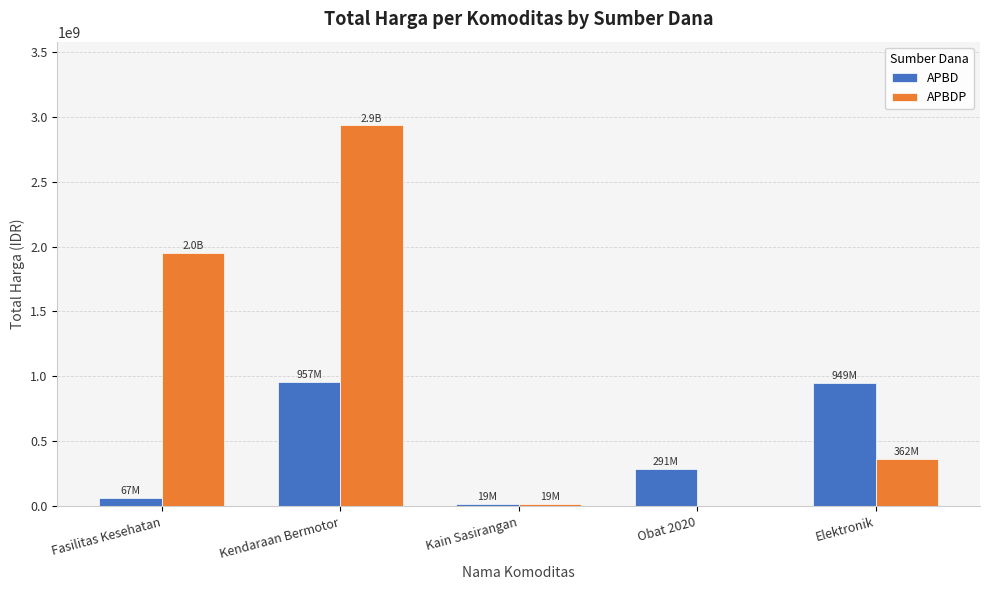

Which label corresponds to the largest value in the chart?

Kendaraan Bermotor